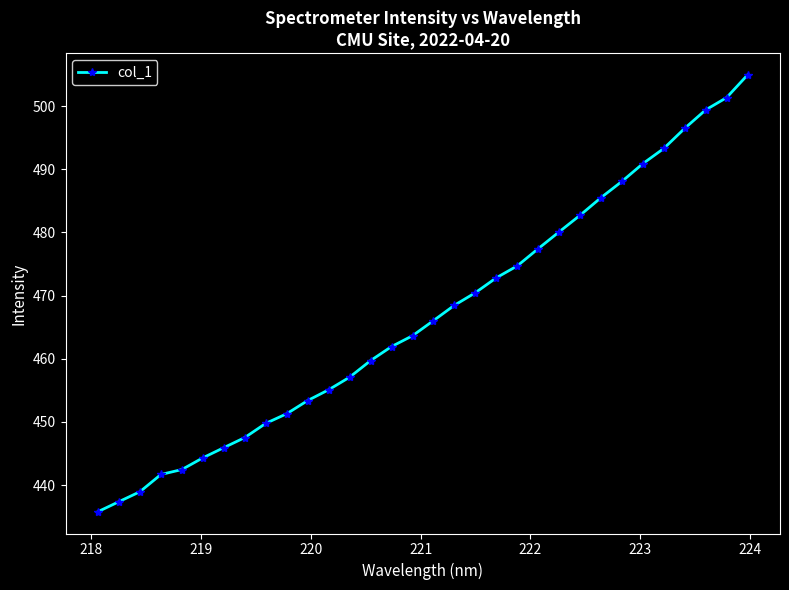

What is the greatest value displayed?

504.9